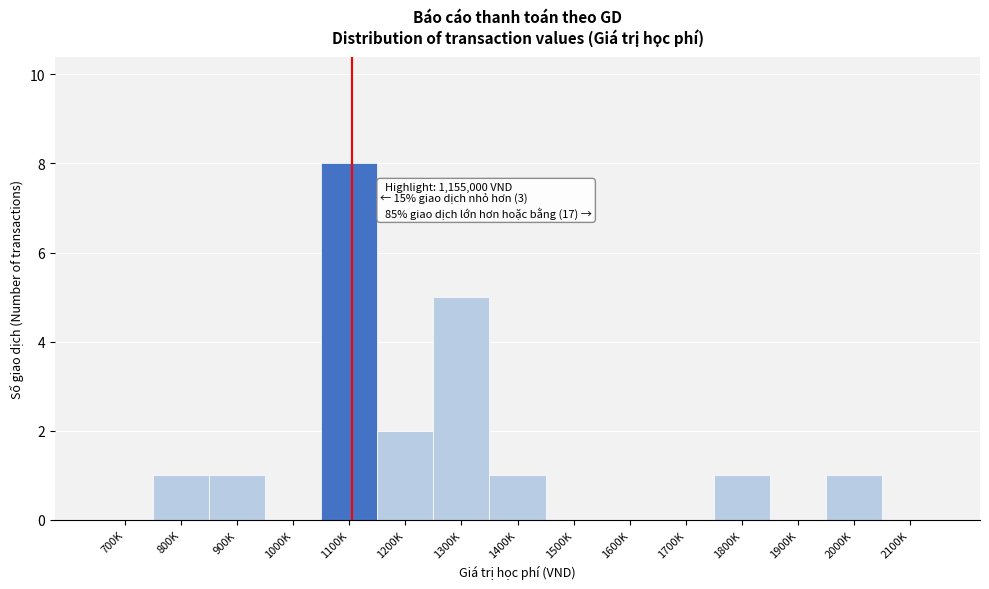

Reading left to right, extract all data points from this chart.

700K=0	800K=1	900K=1	1000K=0	1100K=8	1200K=2	1300K=5	1400K=1	1500K=0	1600K=0	1700K=0	1800K=1	1900K=0	2000K=1	2100K=0